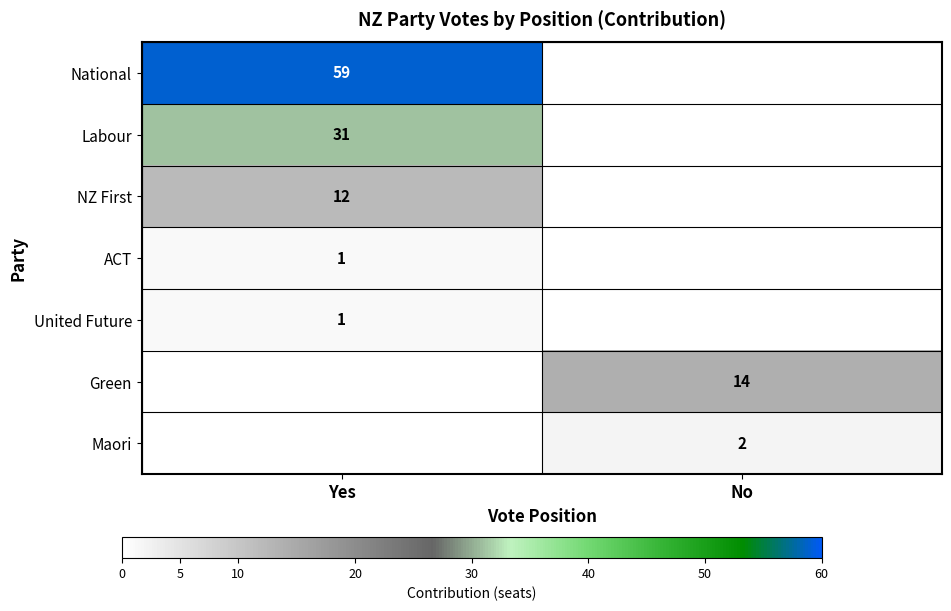

Count the number of data series in this chart.

7